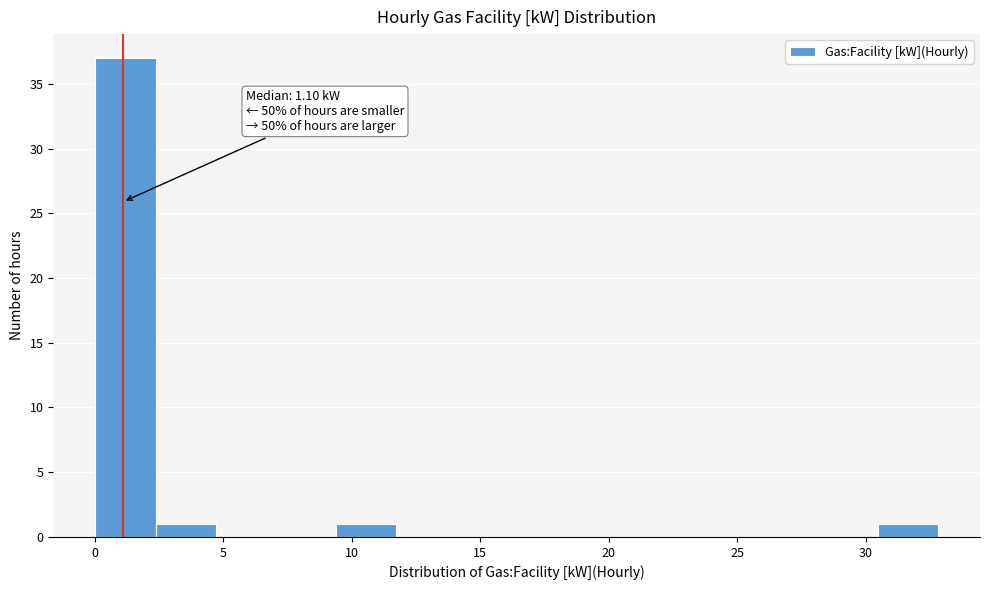

Over which range of the x-axis is the bar tallest?

0.0 to 2.5